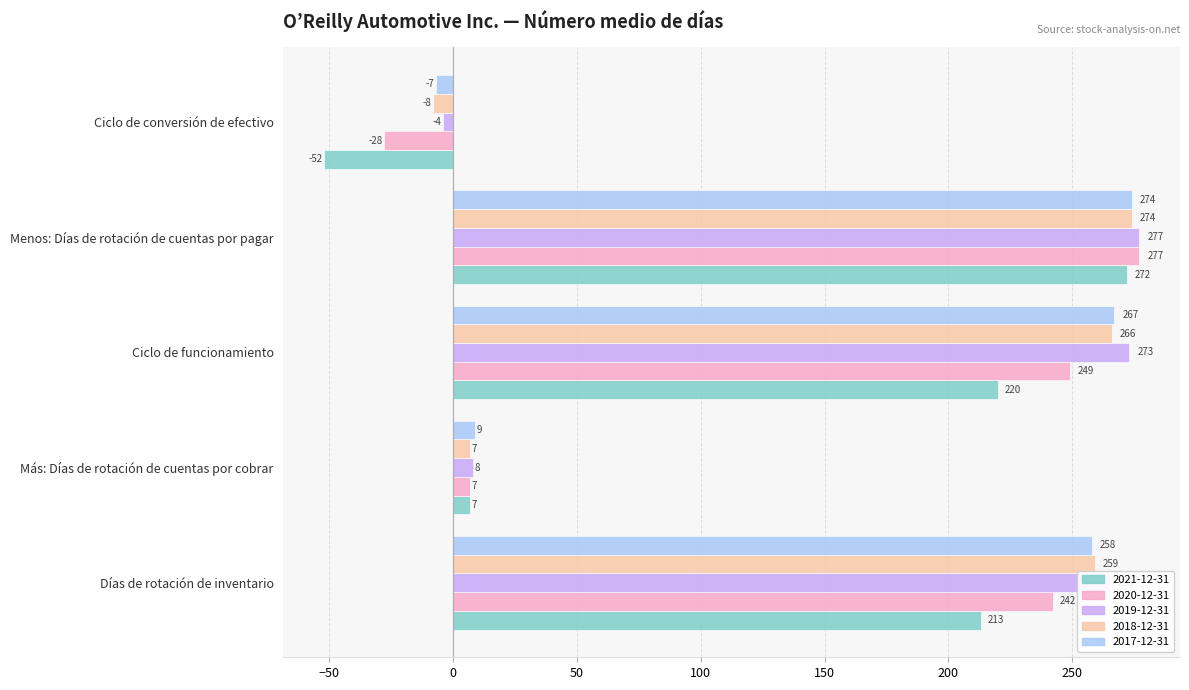

What is the smallest value displayed?

-52